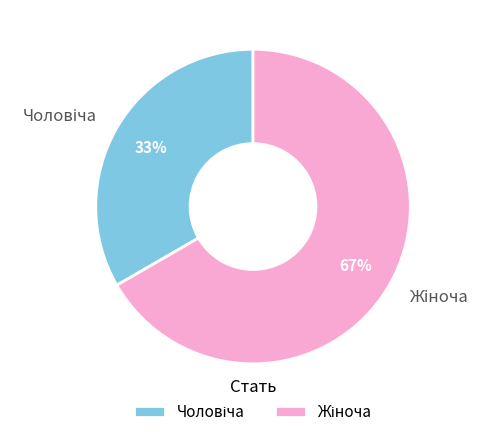

How many segments does this pie chart have?

2